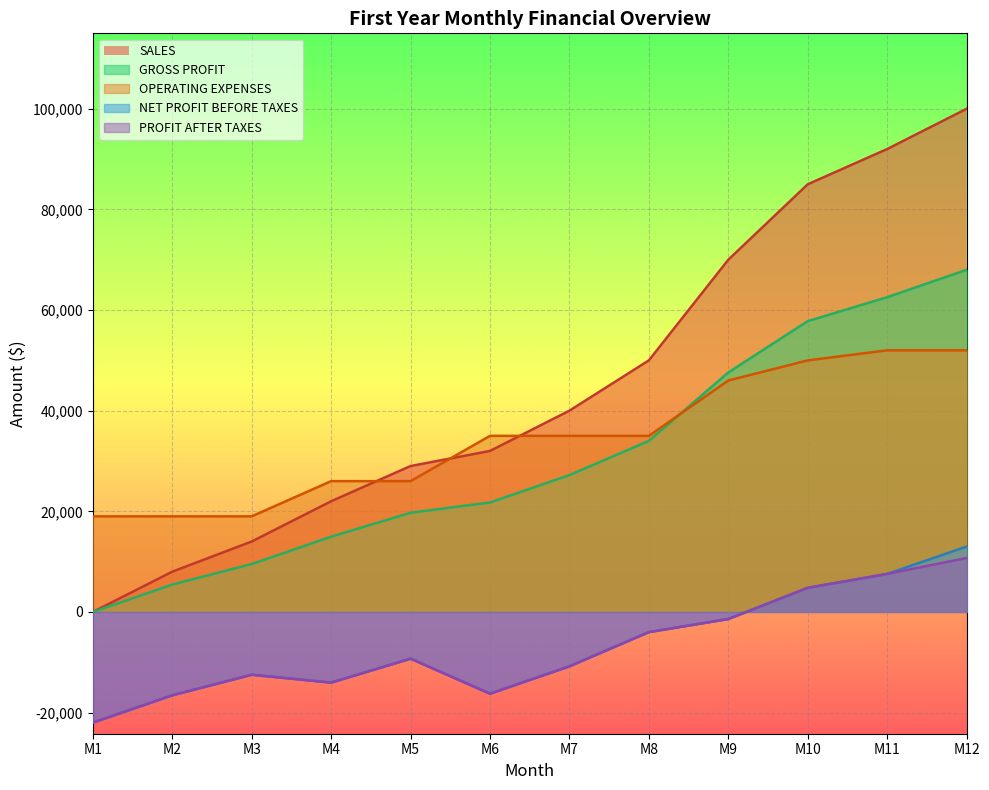

What is the difference between the second highest and second lowest values in the PROFIT AFTER TAXES series?

24120.0